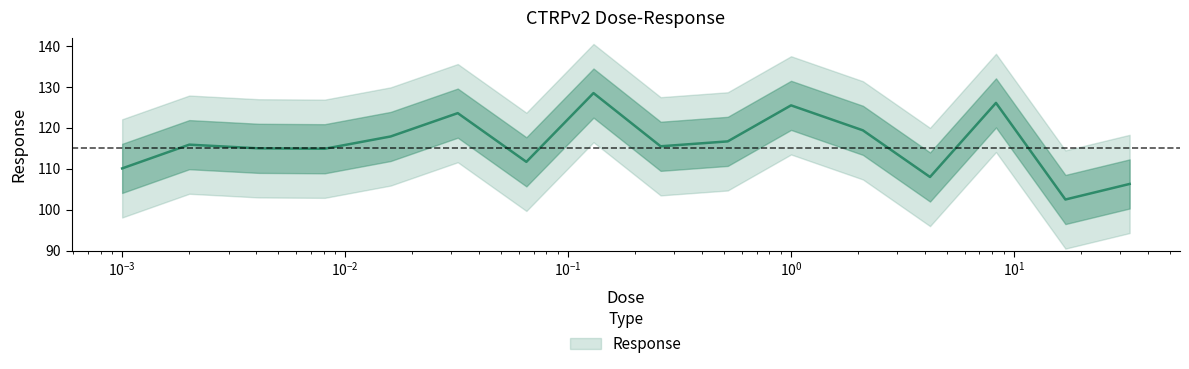

Reading left to right, what are all the values shown in this chart?

110.1	115.9	115.0	114.9	117.9	123.6	111.7	128.5	115.5	116.7	125.5	119.4	108.0	126.1	102.5	106.3